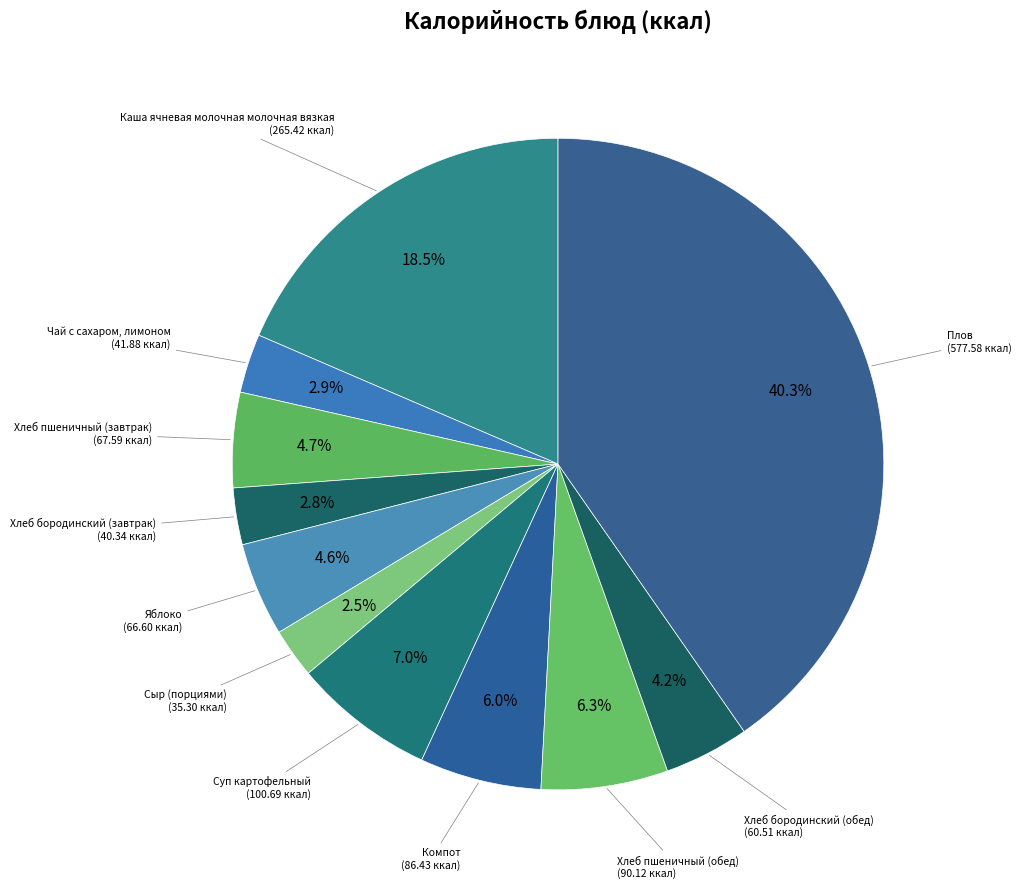

How many segments does this pie chart have?

11